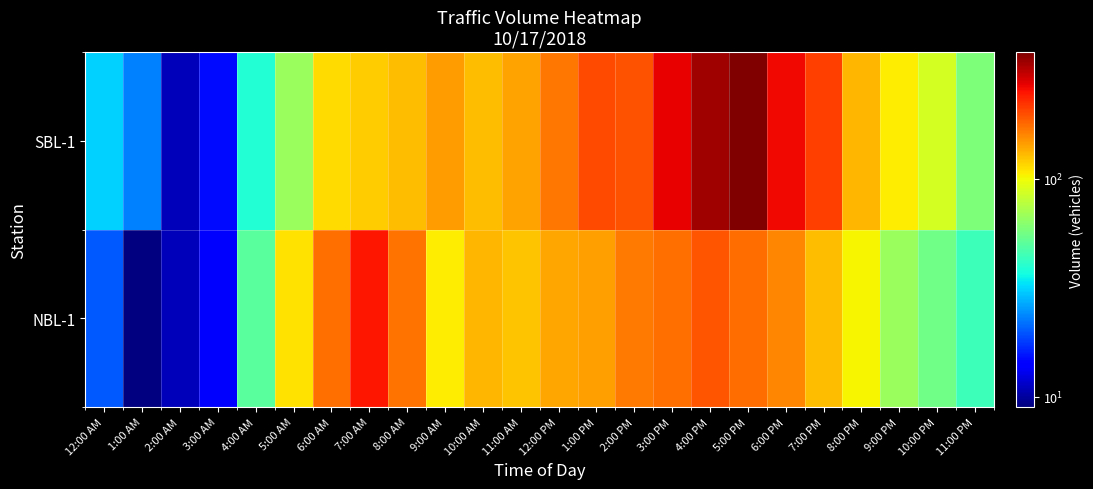

Rank the series by their maximum value, from highest to lowest.

SBL-1, NBL-1